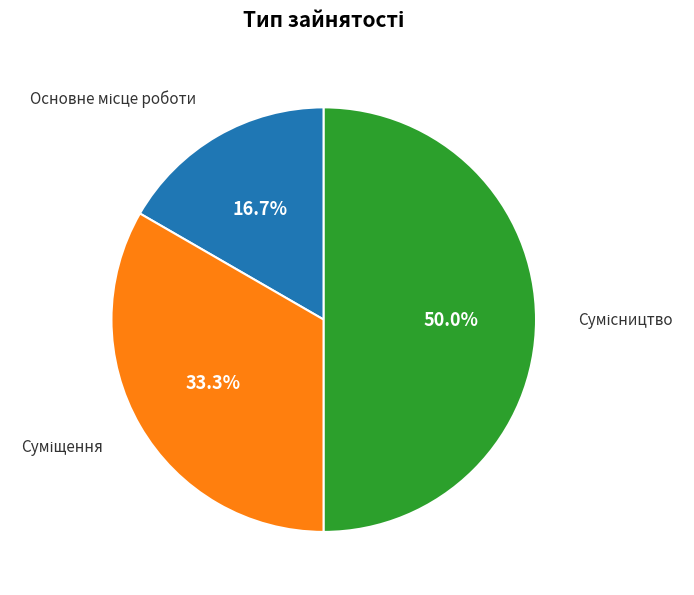

Which category has the smallest portion of the pie?

Основне місце роботи